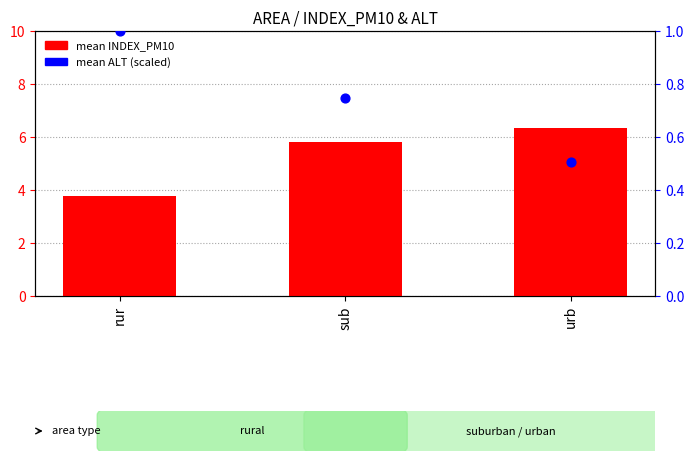

Which series has the widest spread of Y values?

mean INDEX_PM10